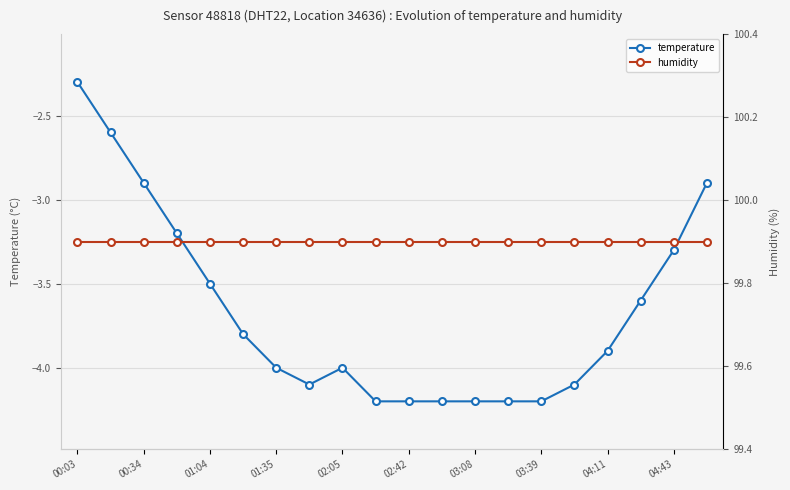

Is it true that temperature equals -3.5 at 01:04?

True